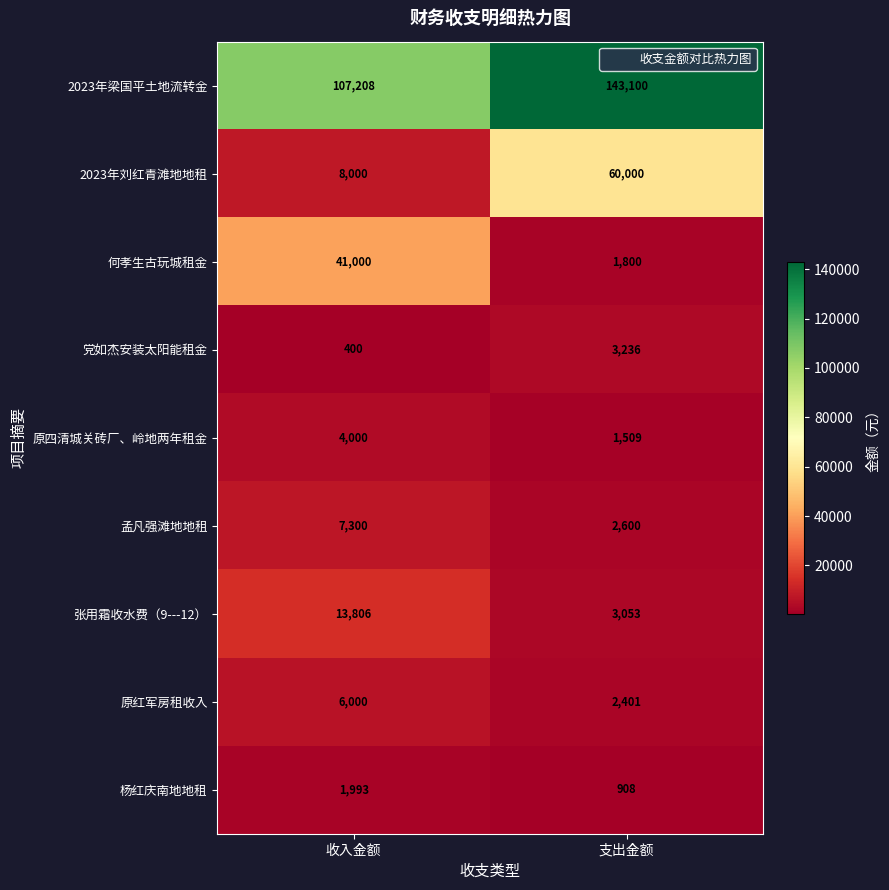

What is the average value of the 2023年梁国平土地流转金 series?

125154